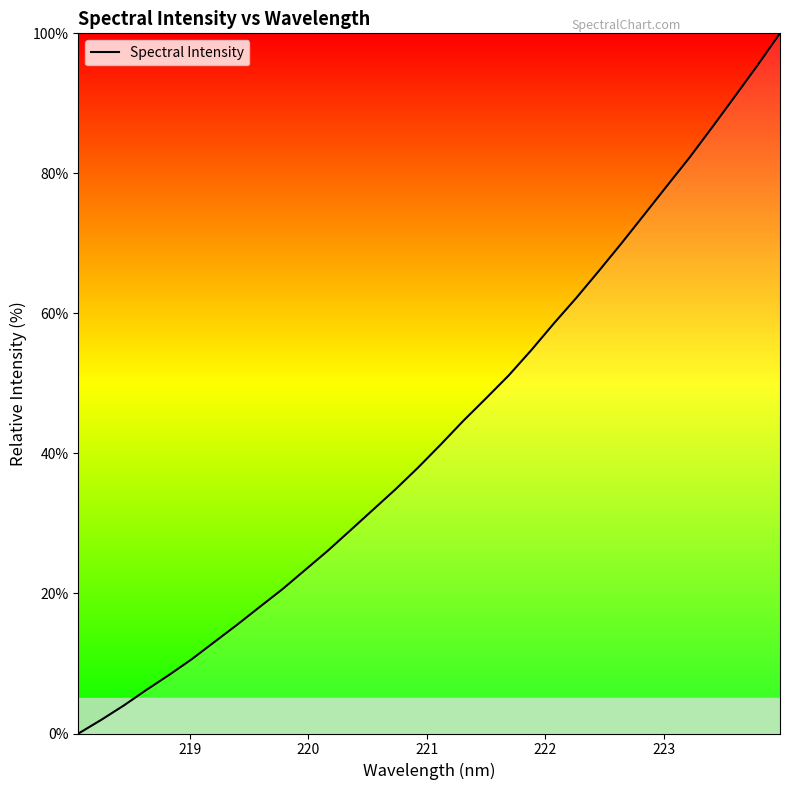

How many categories are shown in the chart?

32